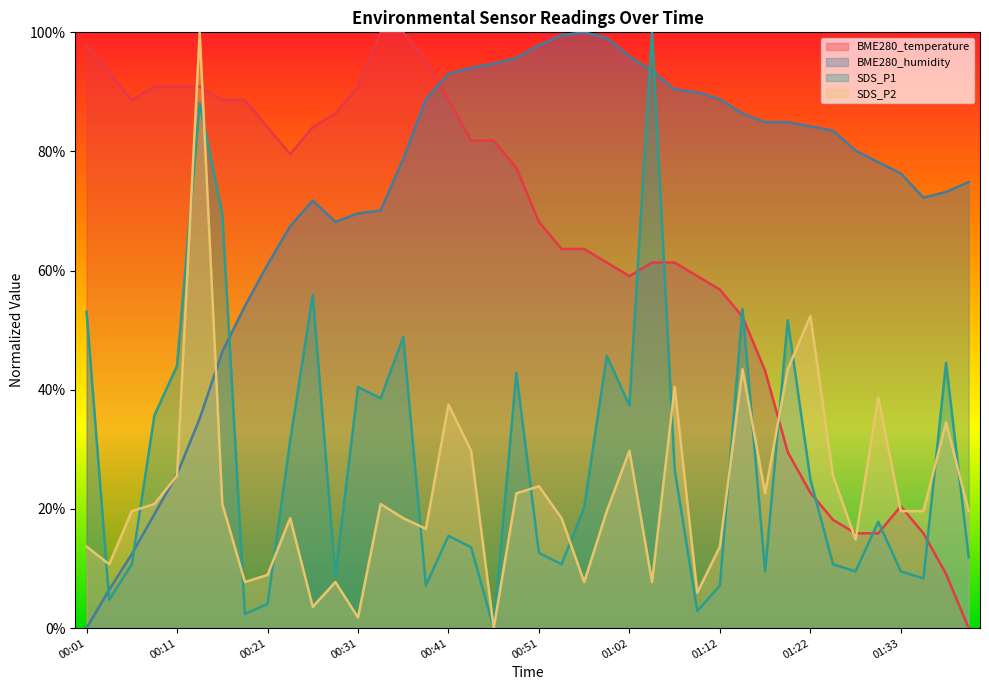

What is the spread (max minus min) of values at 01:07?

0.6